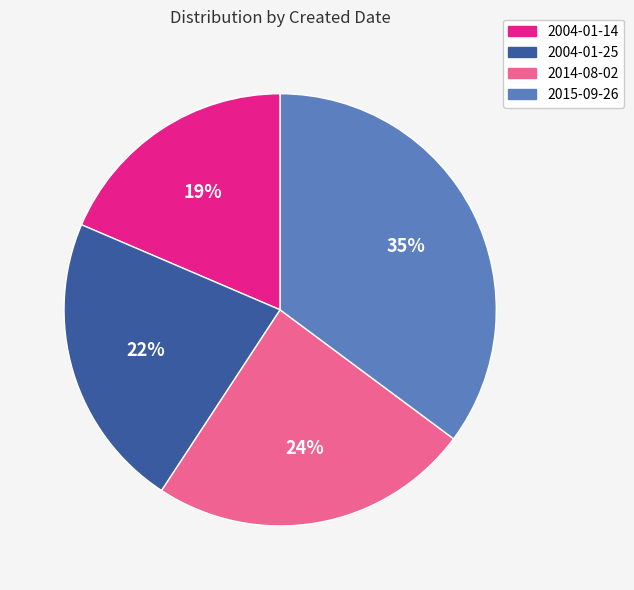

Is the sum of 2014-08-02 and 2004-01-25 greater than half?

No